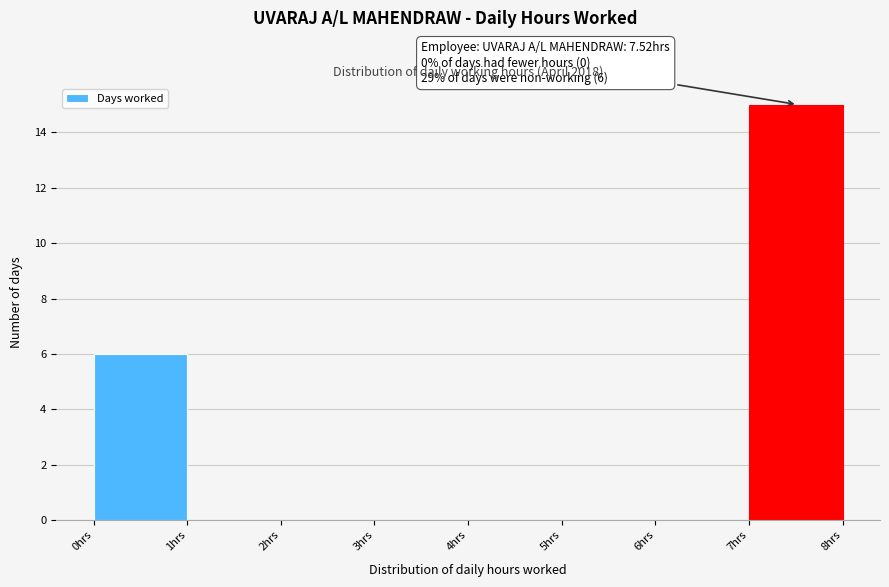

Which range on the x-axis has the tallest bar?

7 to 8